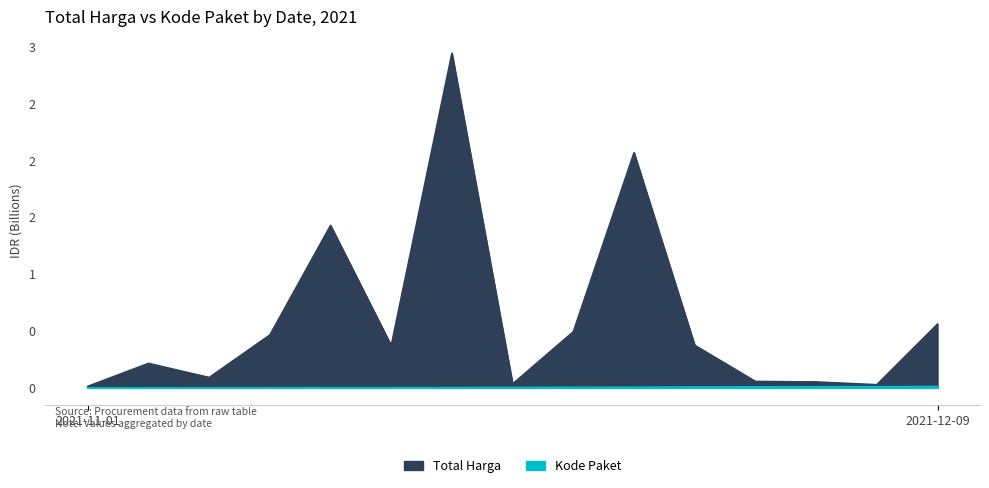

Rank the series at 2021-11-08 from highest to lowest value.

Total Harga, Kode Paket